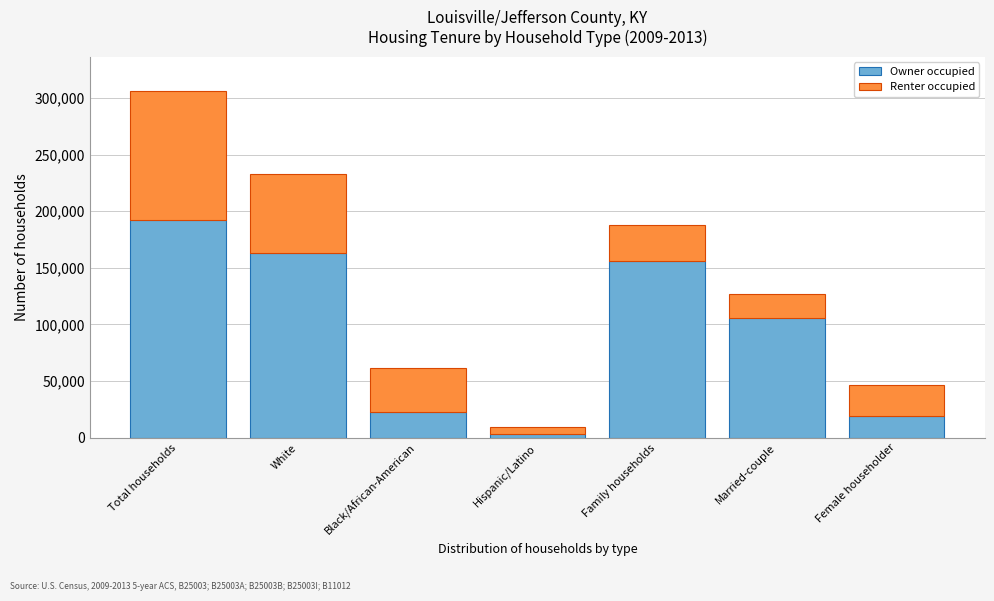

Reading right to left, what are the values for Owner occupied?

19620	105571	155981	3649	22625	162852	192674